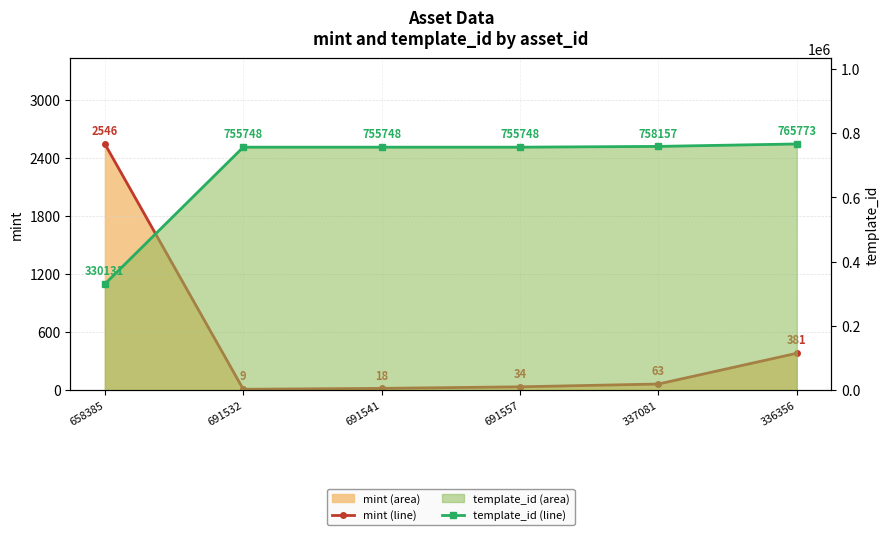

Rank the series by their maximum value, from highest to lowest.

template_id (line), mint (line)